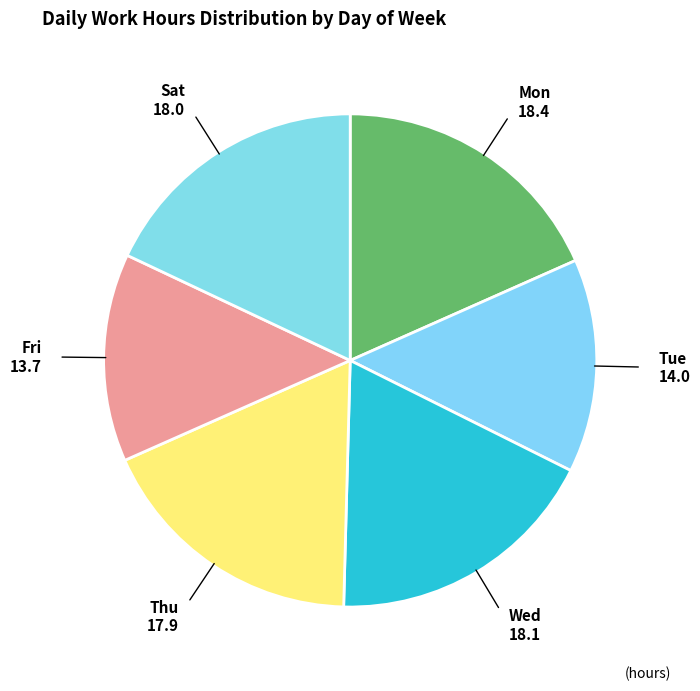

Approximately how many times larger is the value at Fri compared to Thu?

0.8